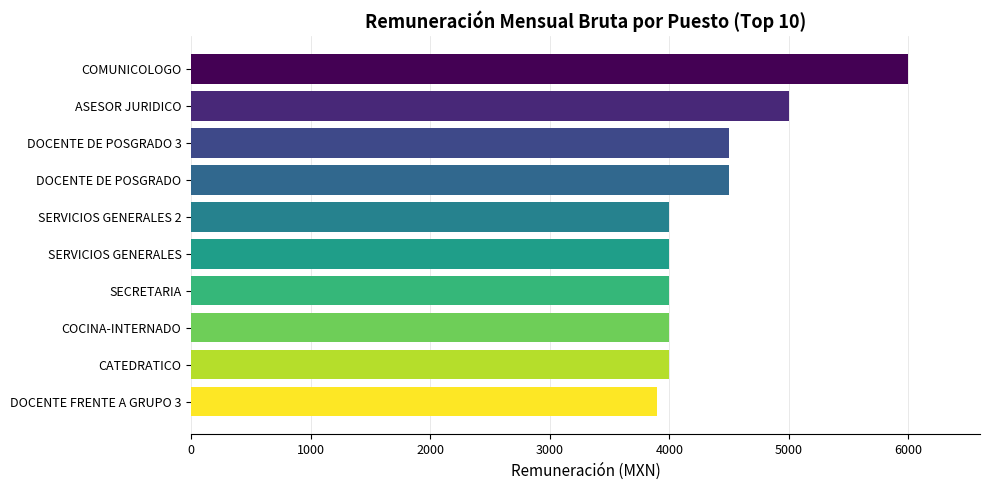

What is the approximate value at DOCENTE FRENTE A GRUPO 3?

3900